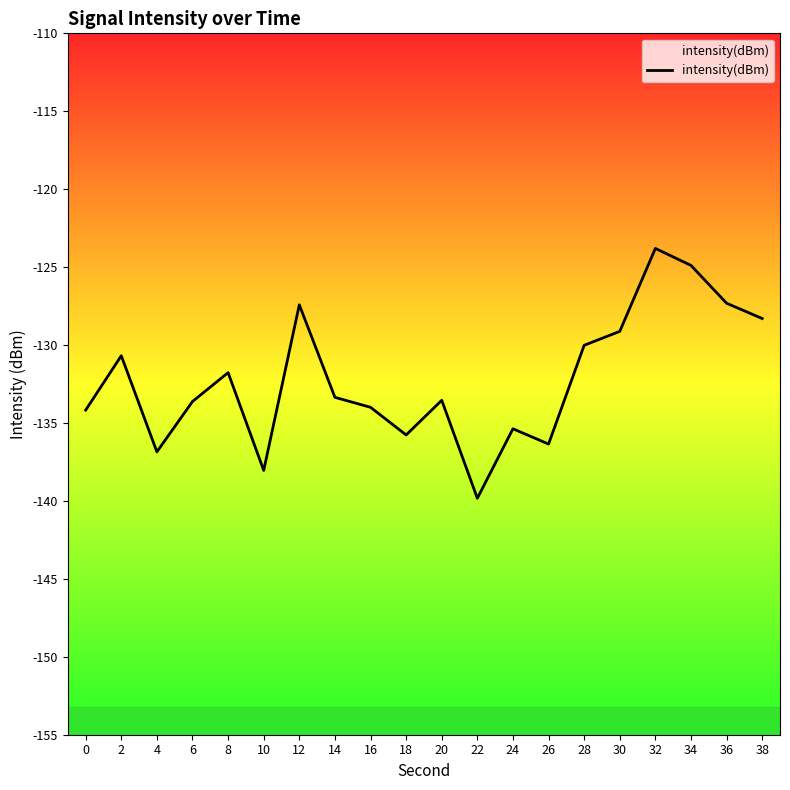

Between 38 and 4, which is larger?

38